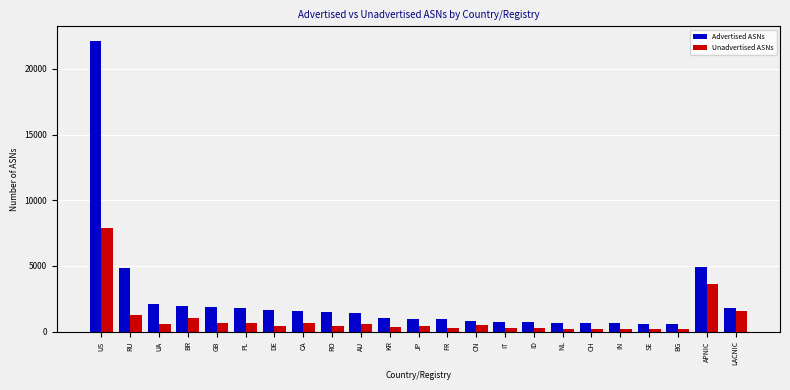

What is the label of the 10th bar from the left?

AU